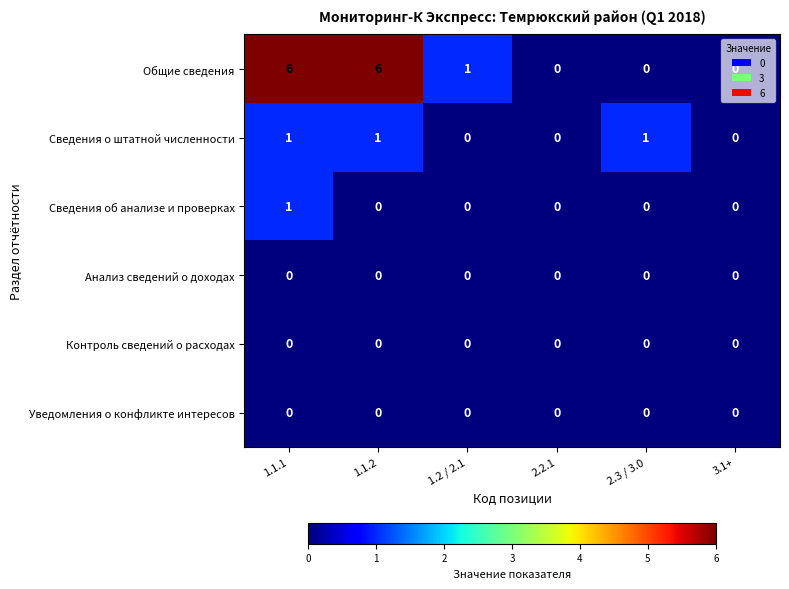

Is it true that Анализ сведений о доходах equals 0 at 3.1+?

True